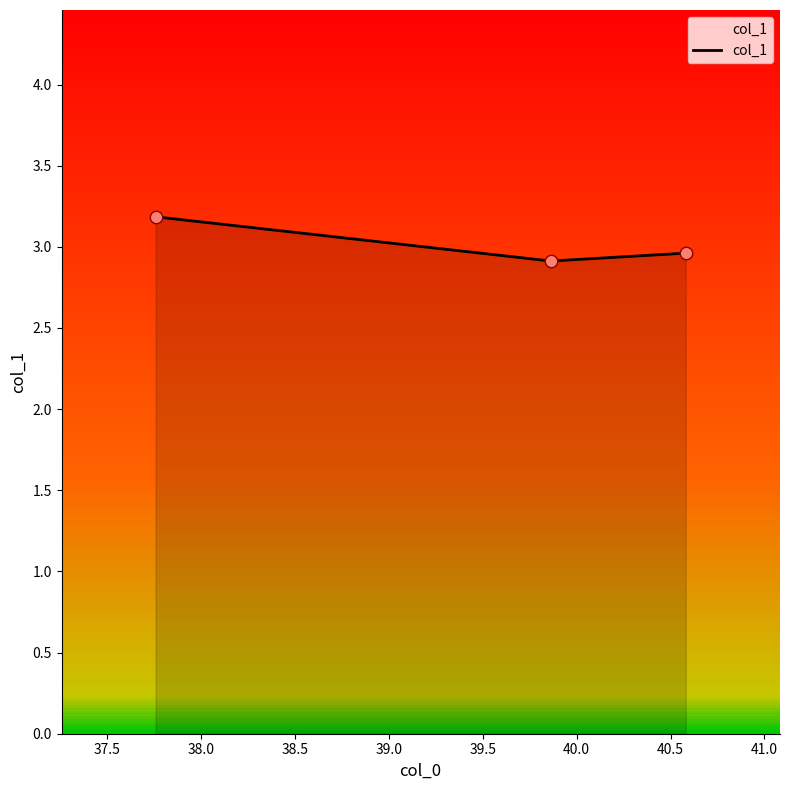

What is the smallest value displayed?

2.9